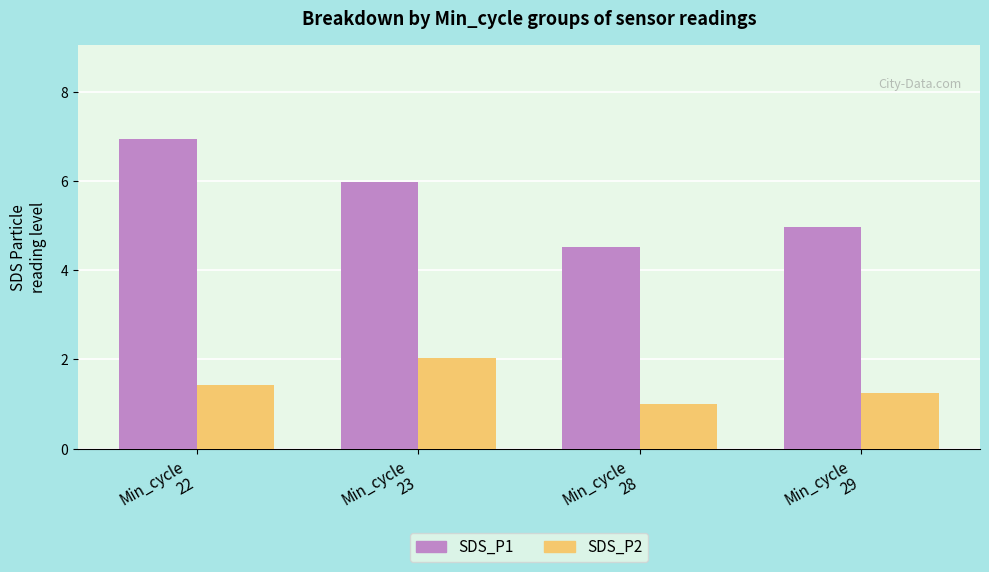

List the series in order of their overall mean, highest first.

SDS_P1, SDS_P2